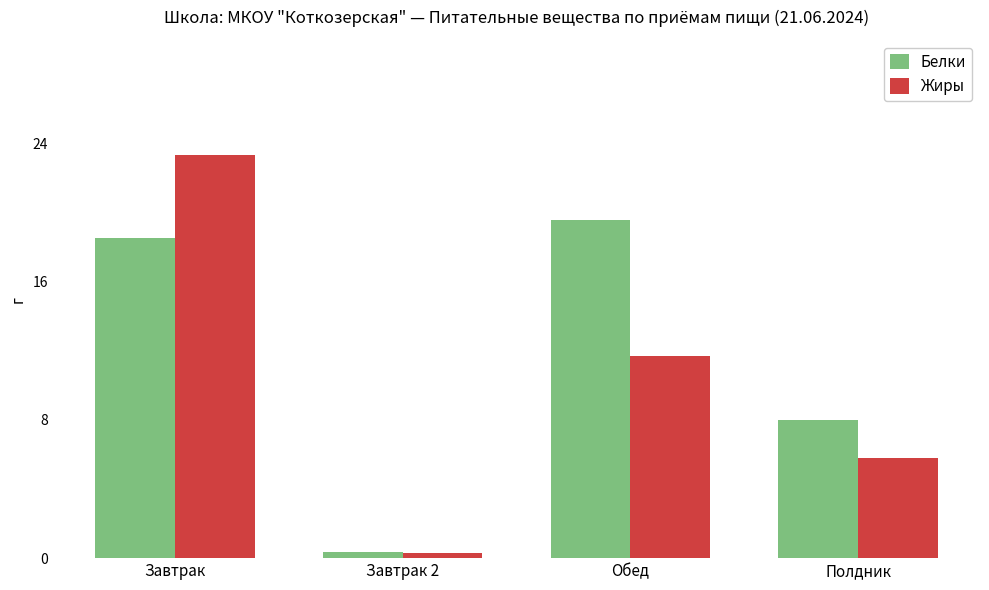

What is the value of the Белки bar at the 2nd from the left?

0.4